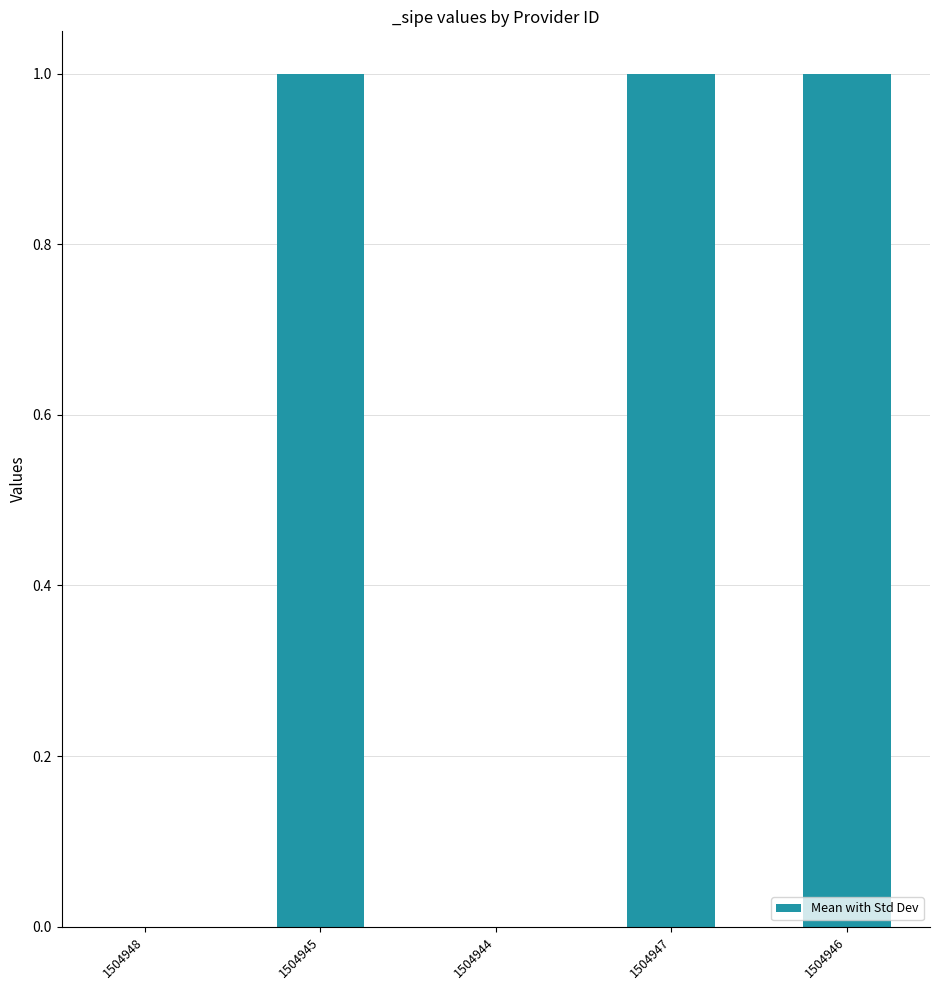

How many series are shown in this chart?

1